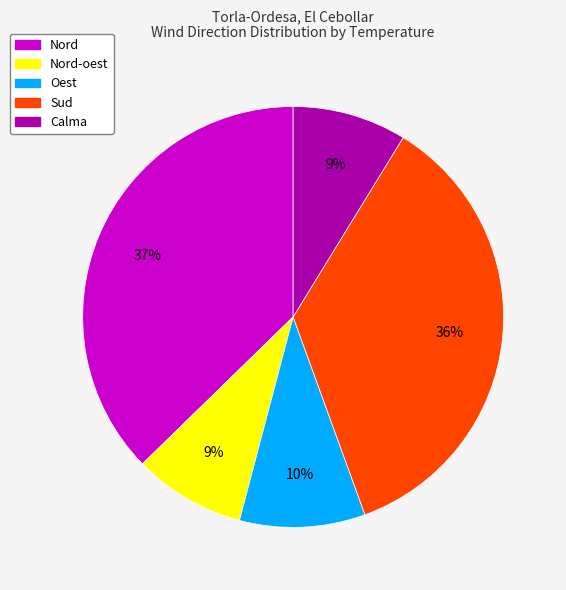

To the nearest percent, what is the average slice percentage?

20%